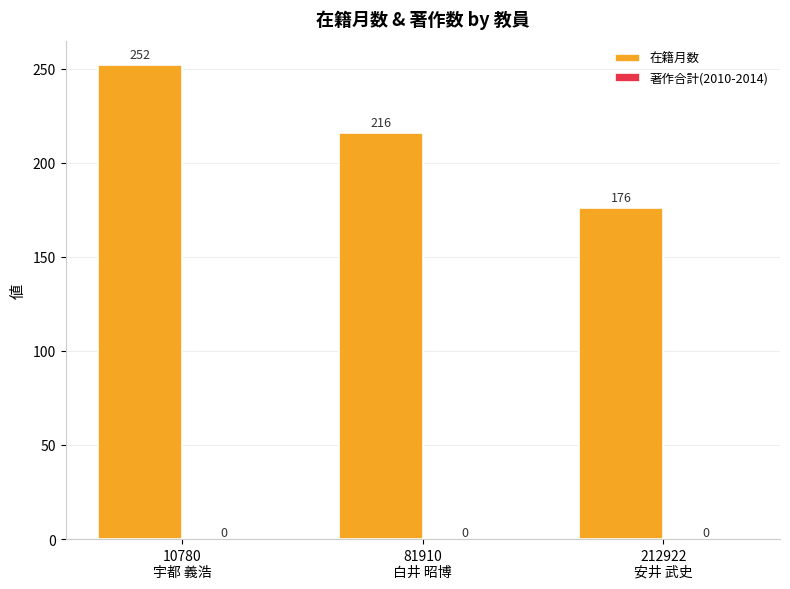

Which category has the lowest value across all series?

212922
安井 武史